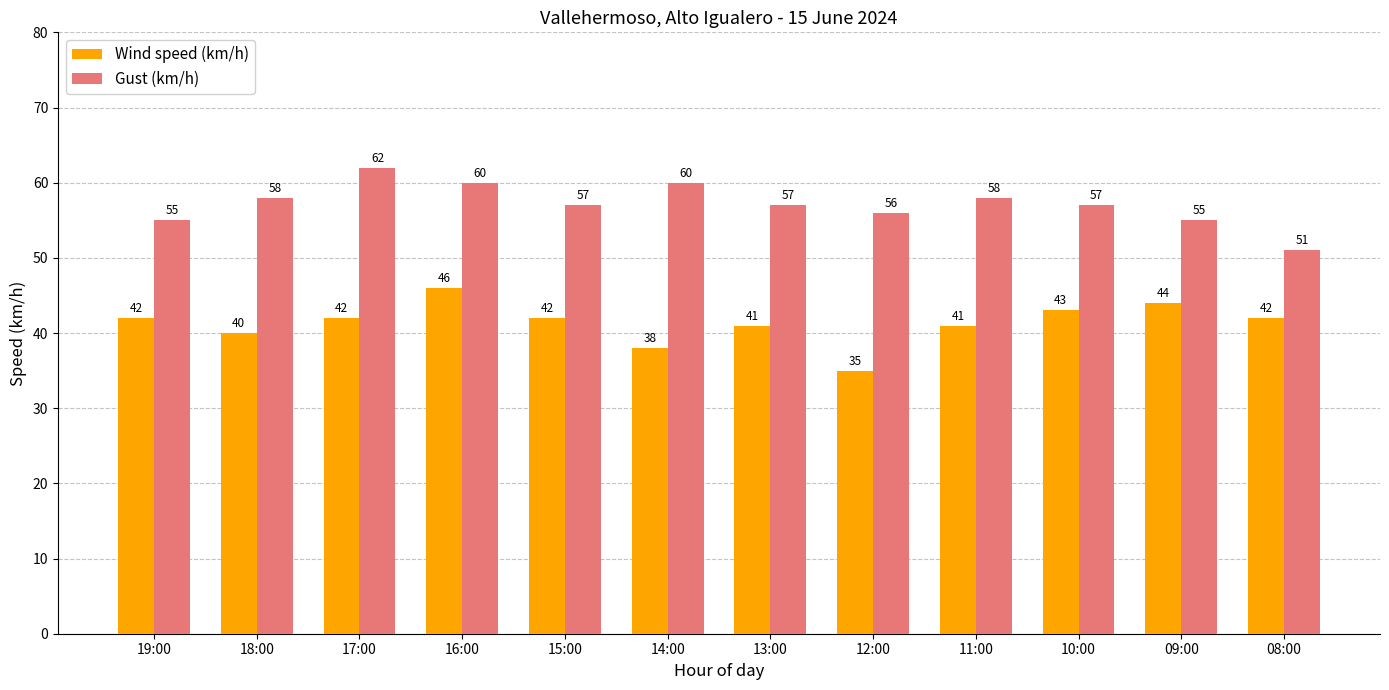

What is the sum of the Wind speed (km/h) values at 16:00 and 10:00?

89